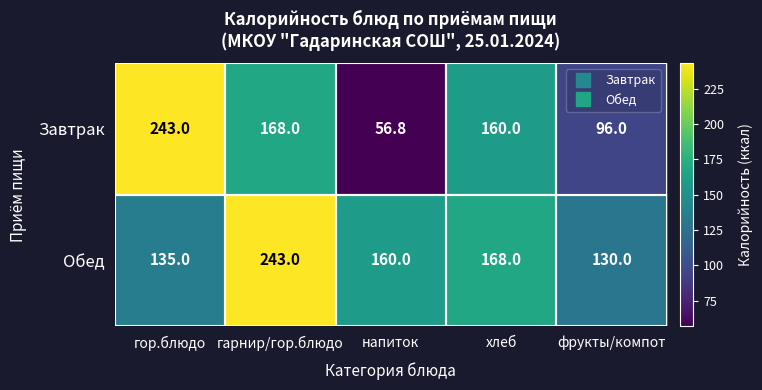

List the labels in order of Завтрак value, largest first.

гор.блюдо, гарнир/гор.блюдо, хлеб, фрукты/компот, напиток